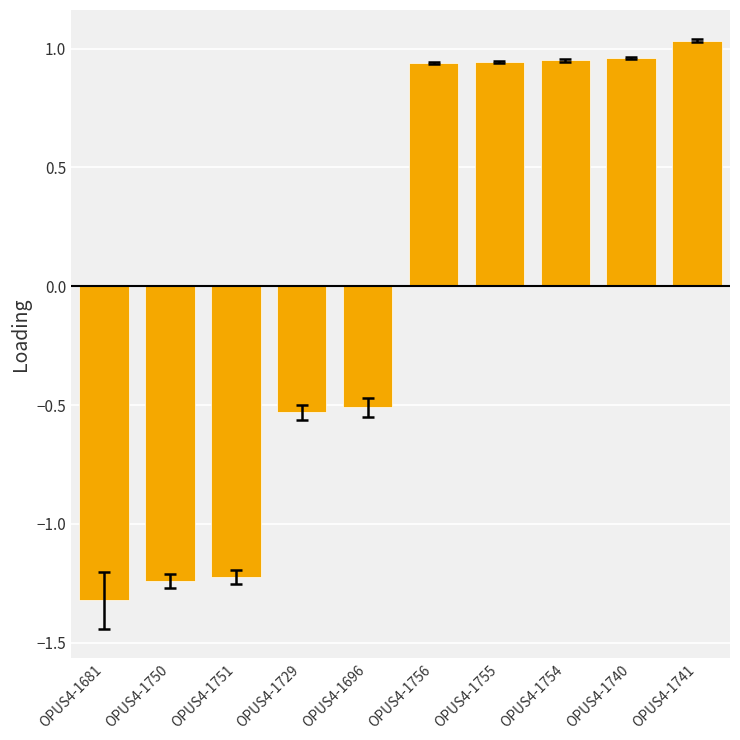

What is the smallest value displayed?

-1.3